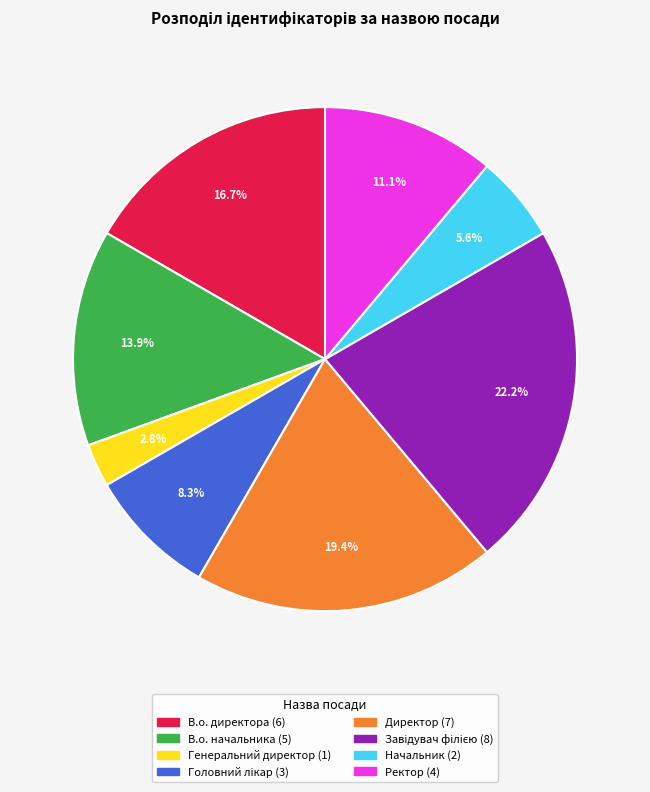

What is the total percentage of В.о. директора and Директор?

36.1%